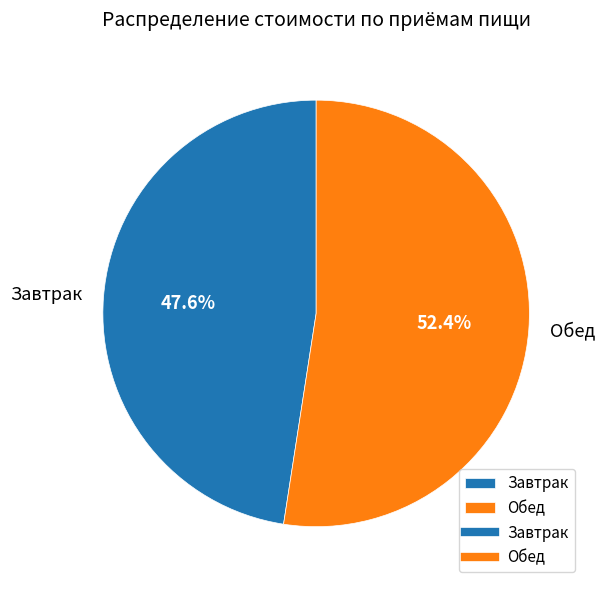

Which has a higher value, Обед or Завтрак?

Обед